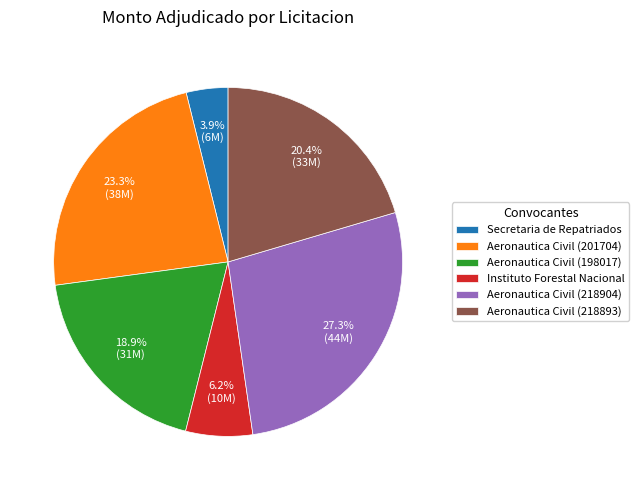

What percentage is the Aeronautica Civil (218904) slice, to the nearest percent?

27%